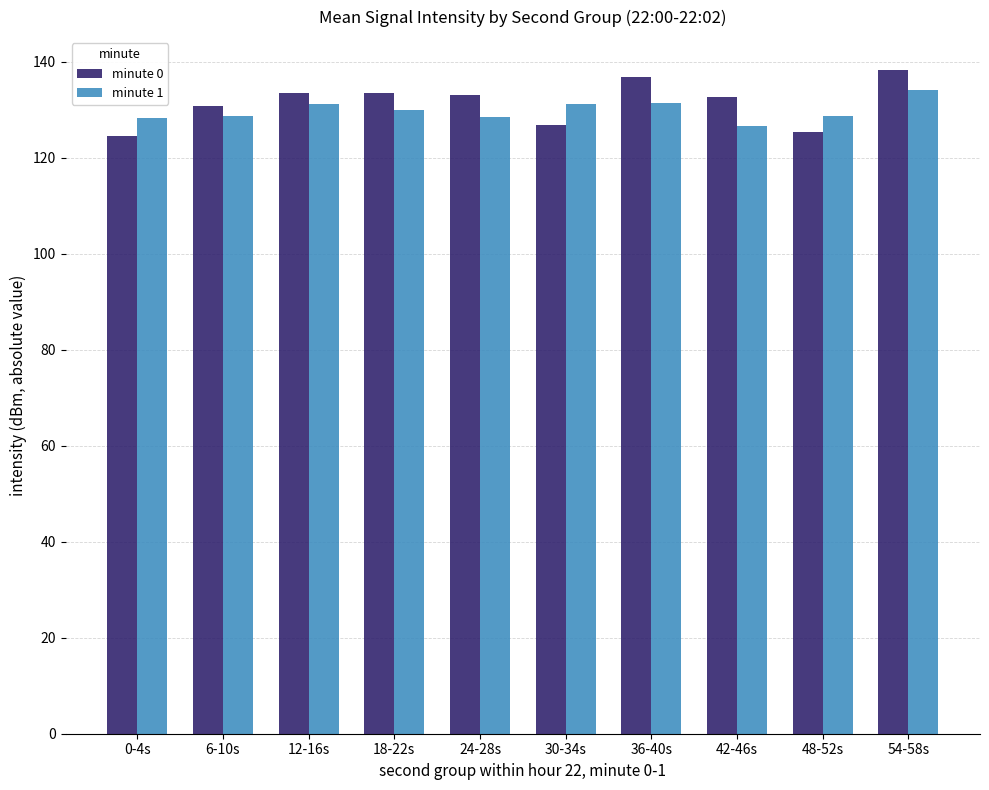

True or false: minute 1 has a value of 58.9 at 54-58s.

False